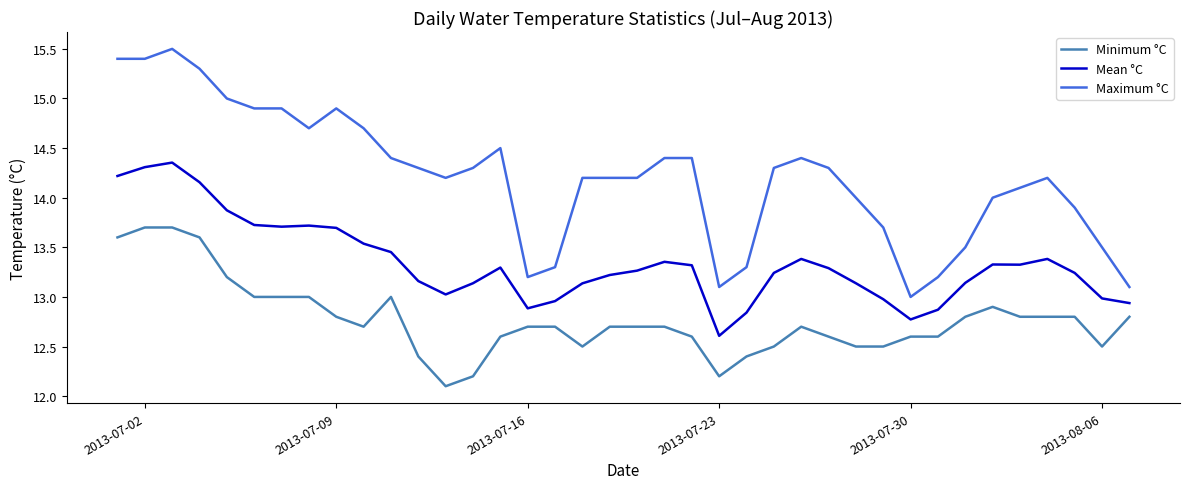

In Mean °C, how many points are lower than both neighbors (excluding endpoints)?

6